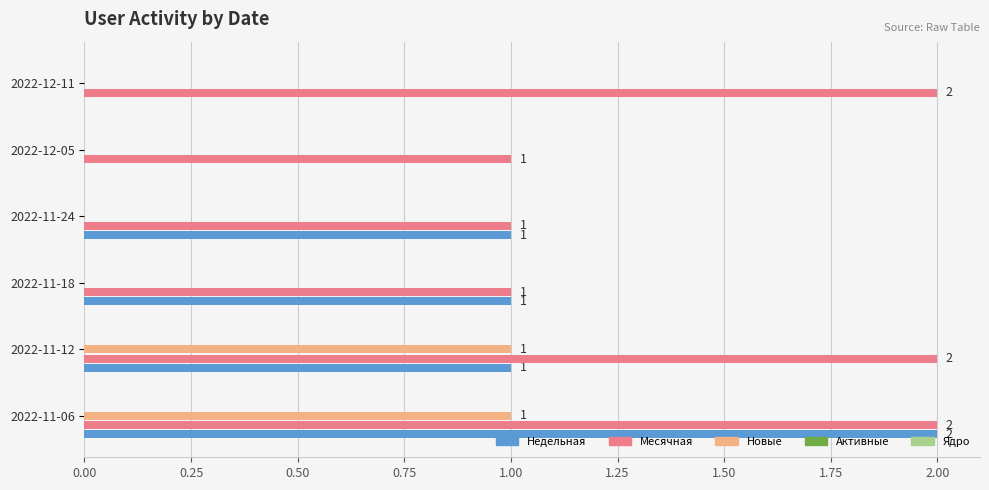

Which series has the largest total across all categories?

Месячная